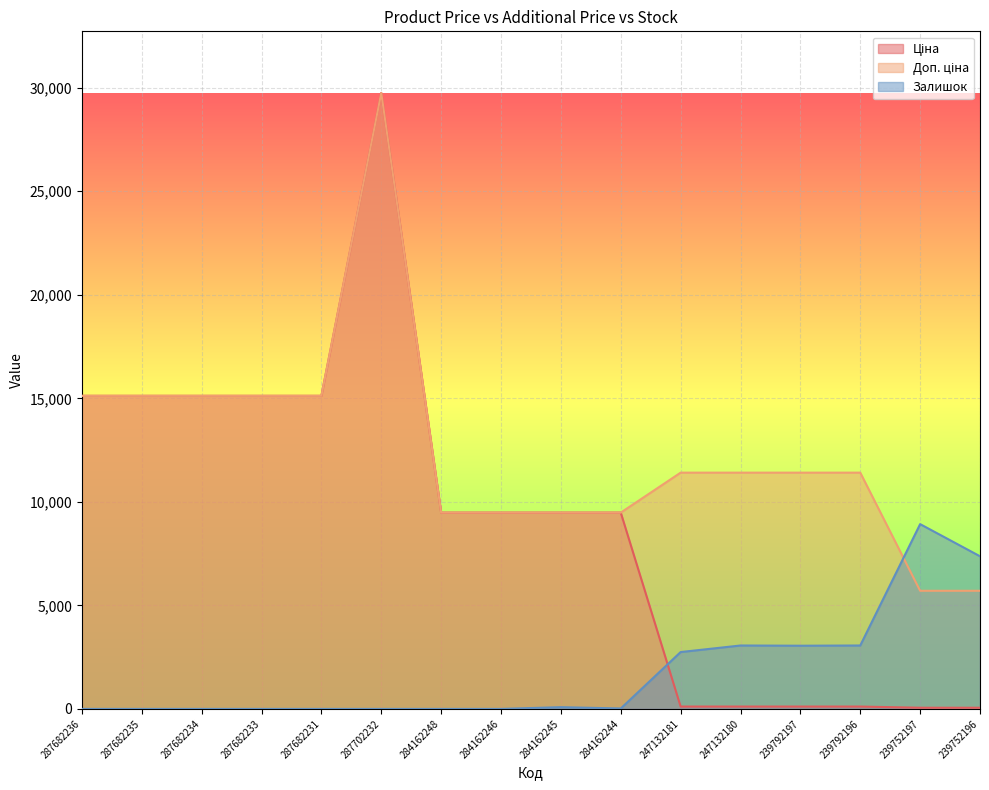

The Ціна series shows 9480.1 at 284162244. True or false?

True